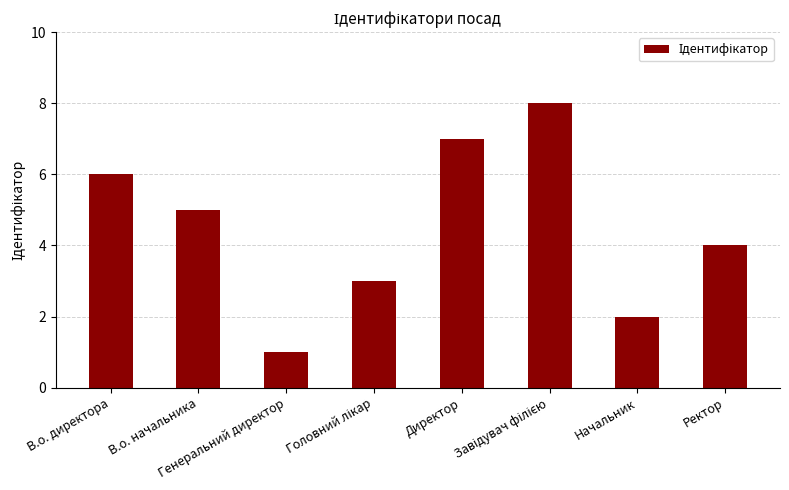

Read the value at Ректор.

4